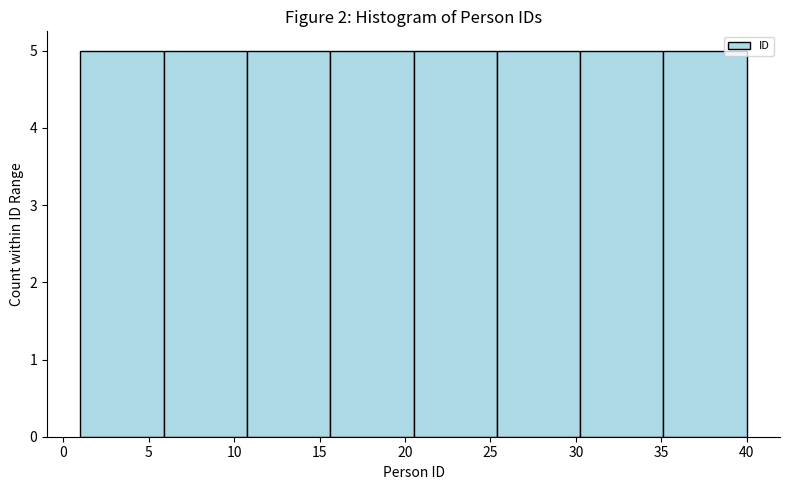

What is the height of the bar covering 15.5 to 20.5 on the x-axis? Neither the bar edges nor the heights are printed on the chart, so give them approximately, as read against the axes.

5